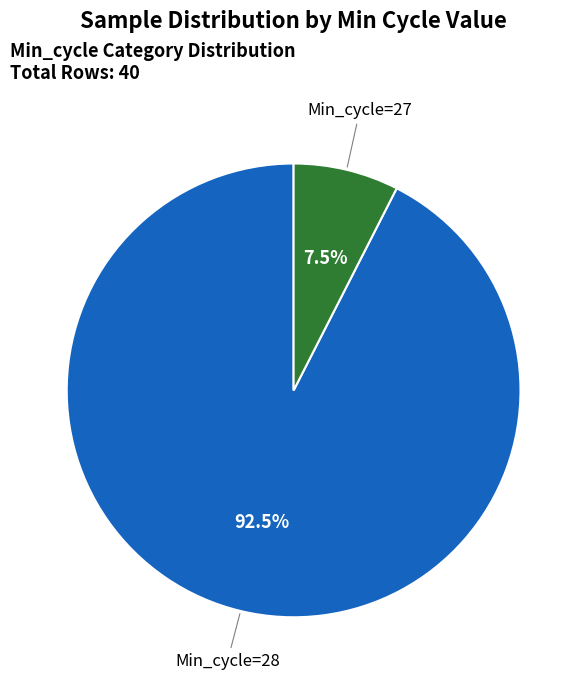

Approximately how many times larger is the value at Min_cycle=28 compared to Min_cycle=27?

12.3